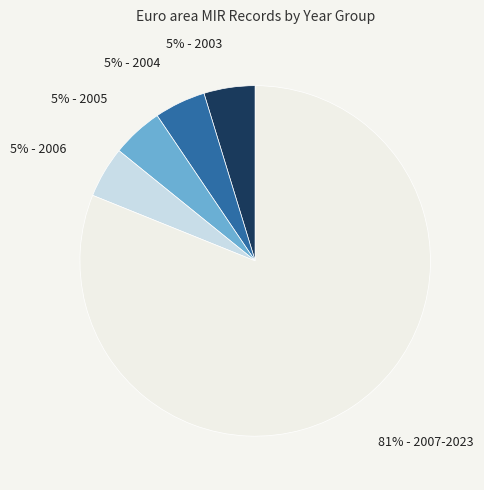

To the nearest percent, what is the average slice percentage?

20%